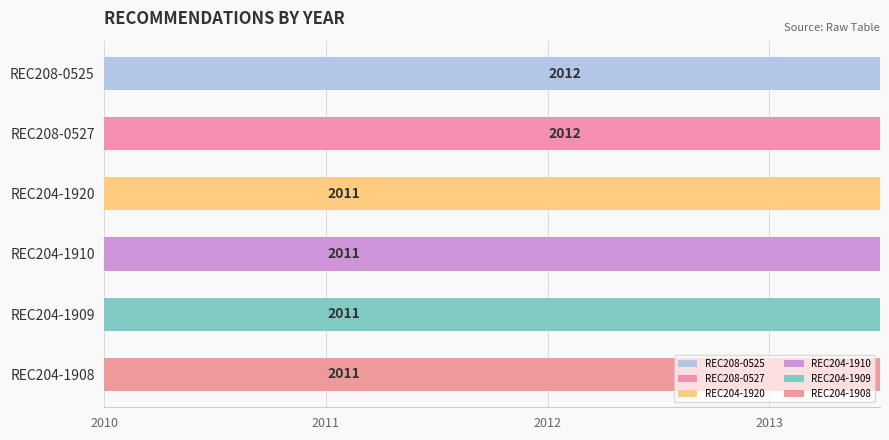

Rank the categories by value from lowest to highest.

REC204-1920, REC204-1910, REC204-1909, REC204-1908, REC208-0525, REC208-0527